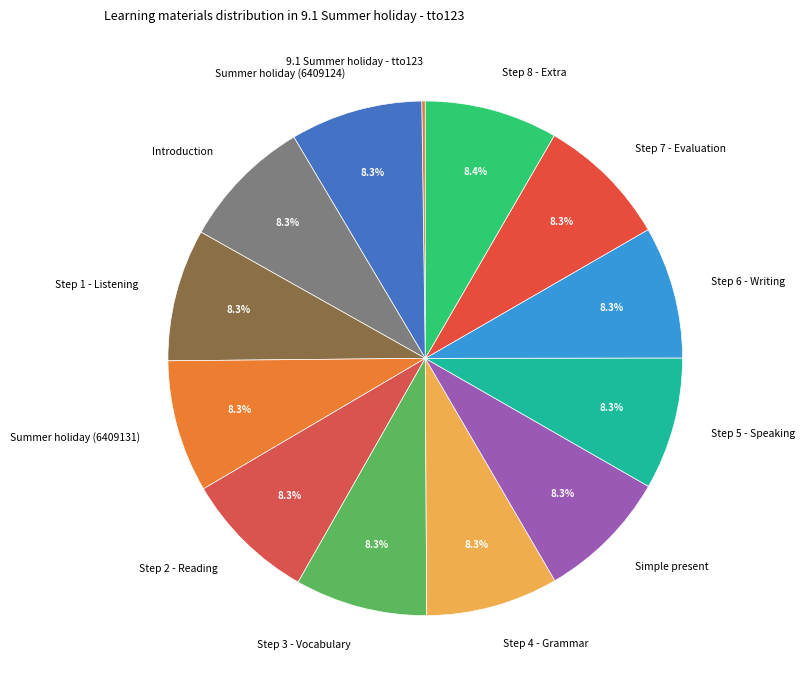

Approximately how many times larger is the value at Step 8 - Extra compared to Step 7 - Evaluation?

1.0